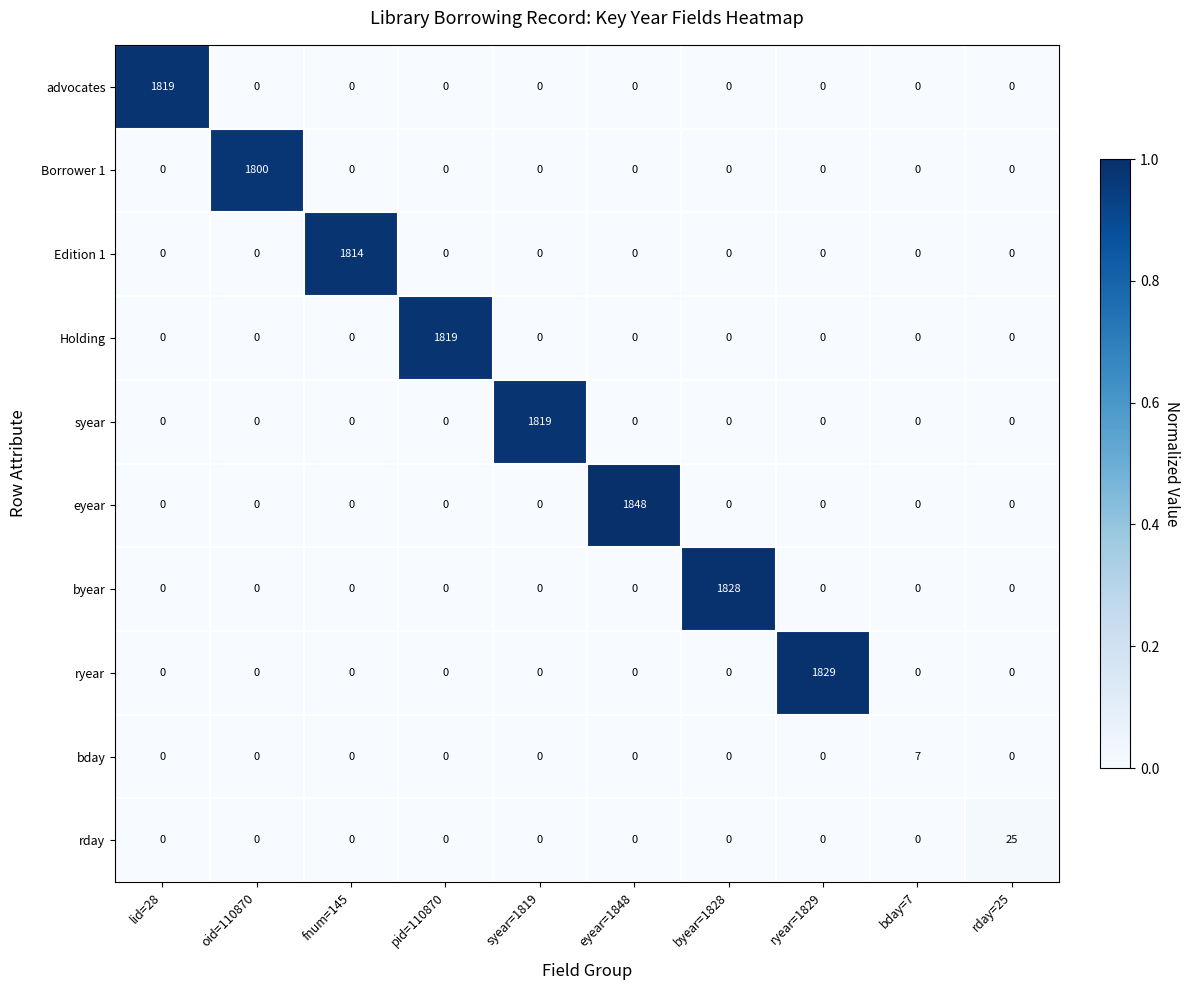

Which category has the highest value across all series?

eyear=1848